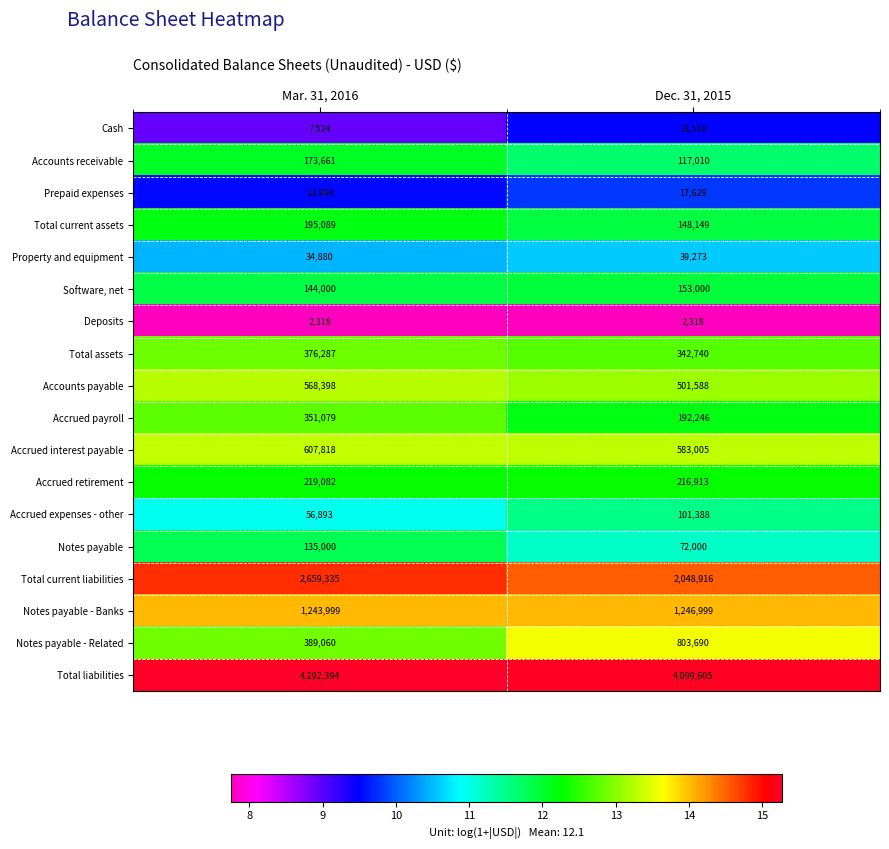

What is the minimum value for Notes payable?

72000